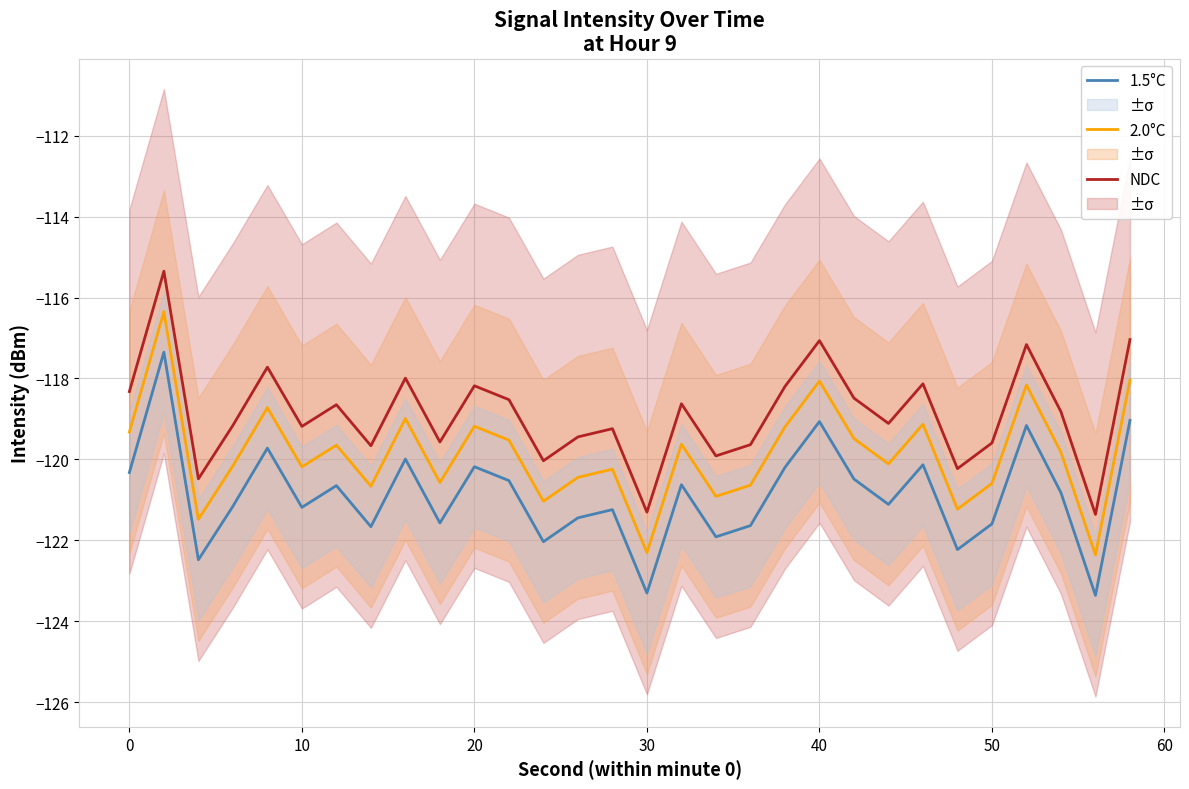

What is the maximum value shown in the chart?

-115.3